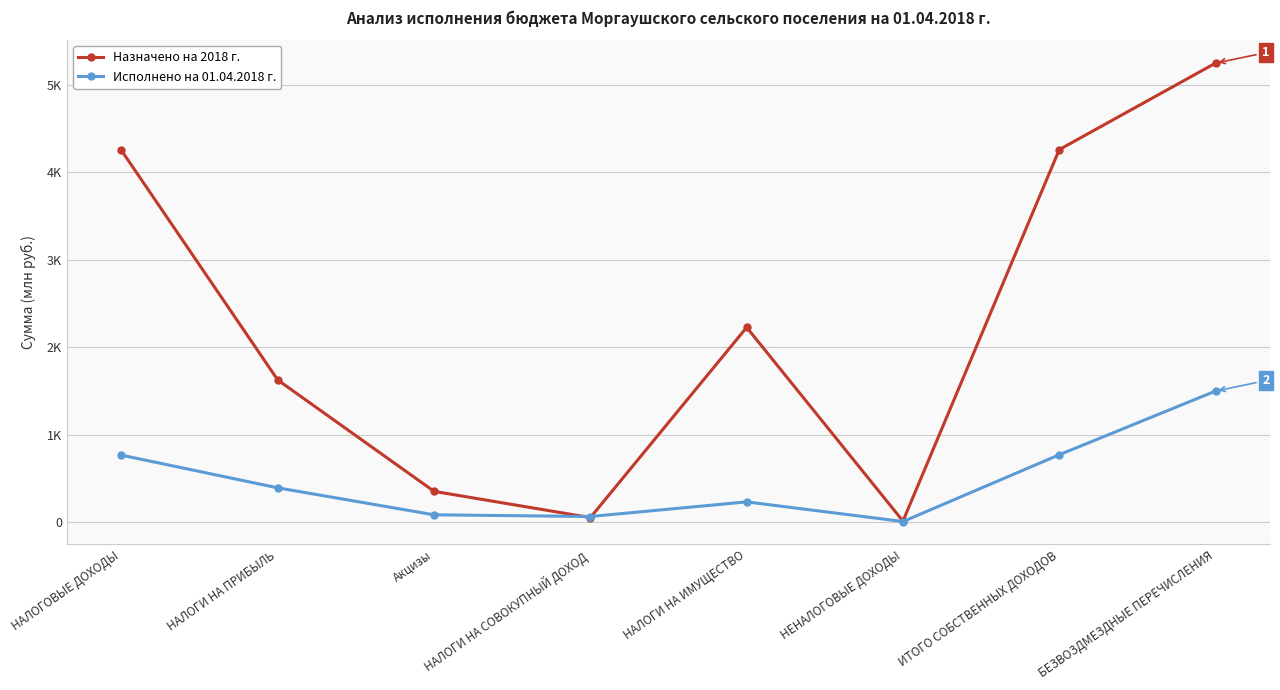

Reading right to left, transcribe all the data shown in this chart.

Назначено на 2018 г.: 5250.7	4261.0	10.0	2226.7	50.0	350.1	1624.2	4251.0
Исполнено на 01.04.2018 г.: 1497.9	769.1	4.8	229.8	62.4	81.7	390.4	764.3